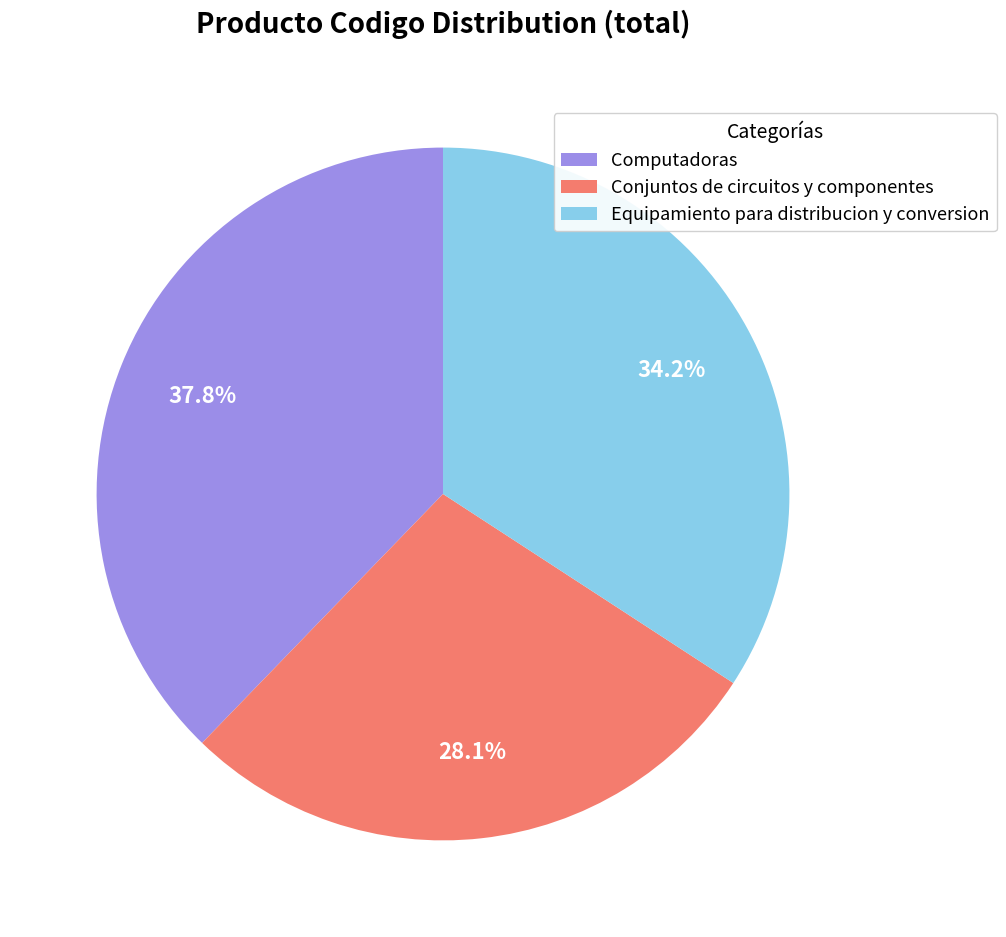

How many slices are in this pie chart?

3